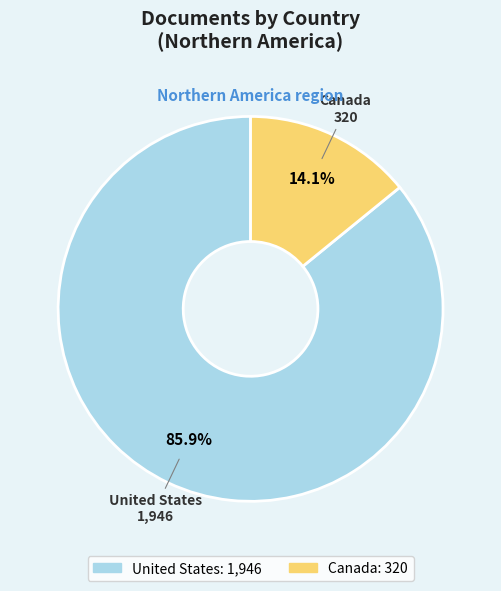

Does United States account for over 50% of the chart?

Yes